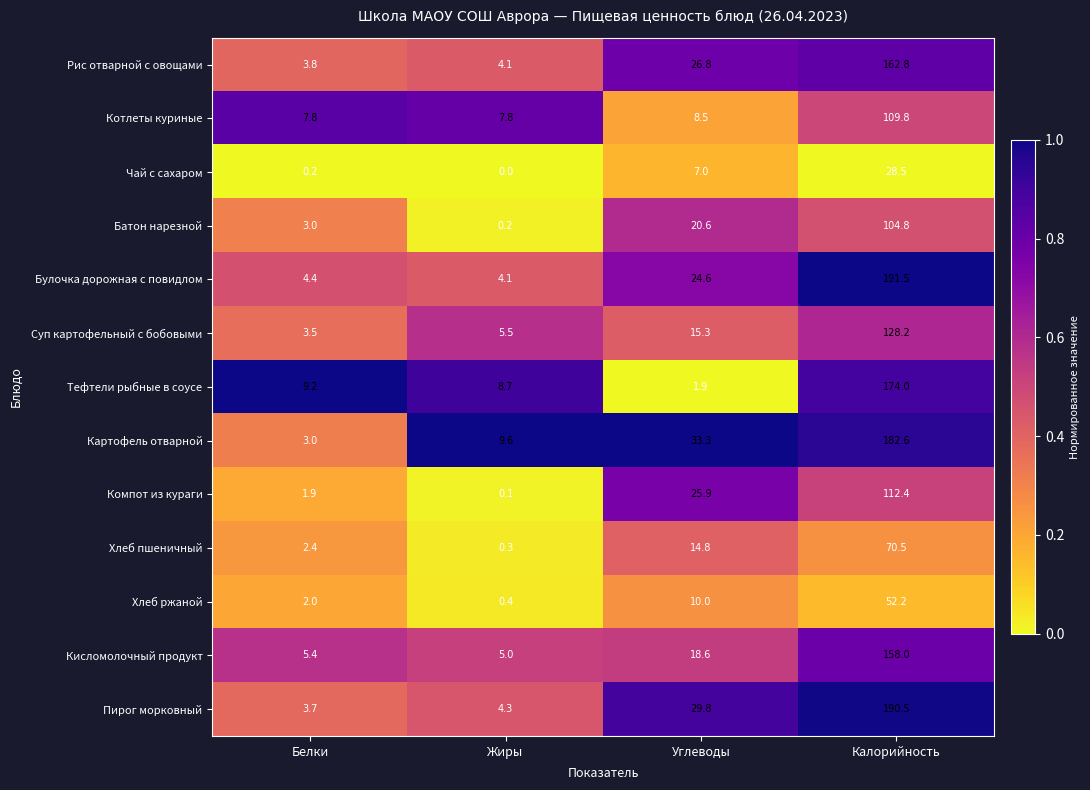

What is the total value across all series at Белки?

50.3